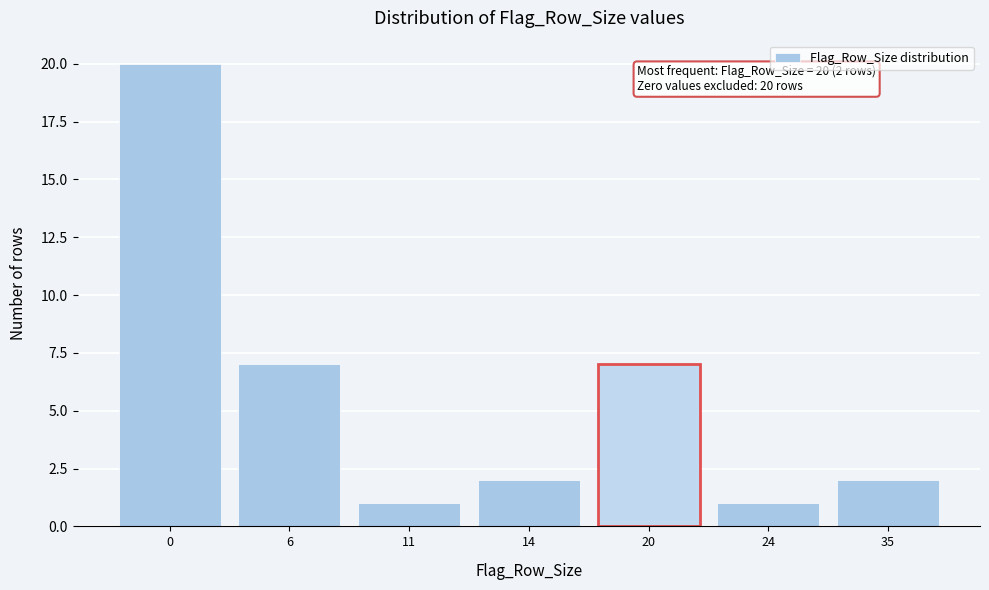

Reading left to right, what are all the values shown in this chart?

0=20	6=7	11=1	14=2	20=7	24=1	35=2